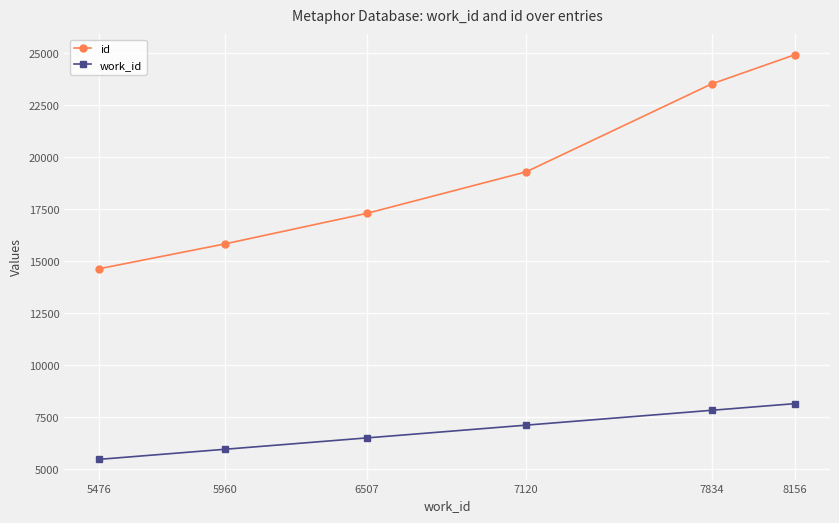

Reading left to right, what are all the values shown in this chart?

id: 14640	15834	17304	19299	23526	24936
work_id: 5476	5960	6507	7120	7834	8156